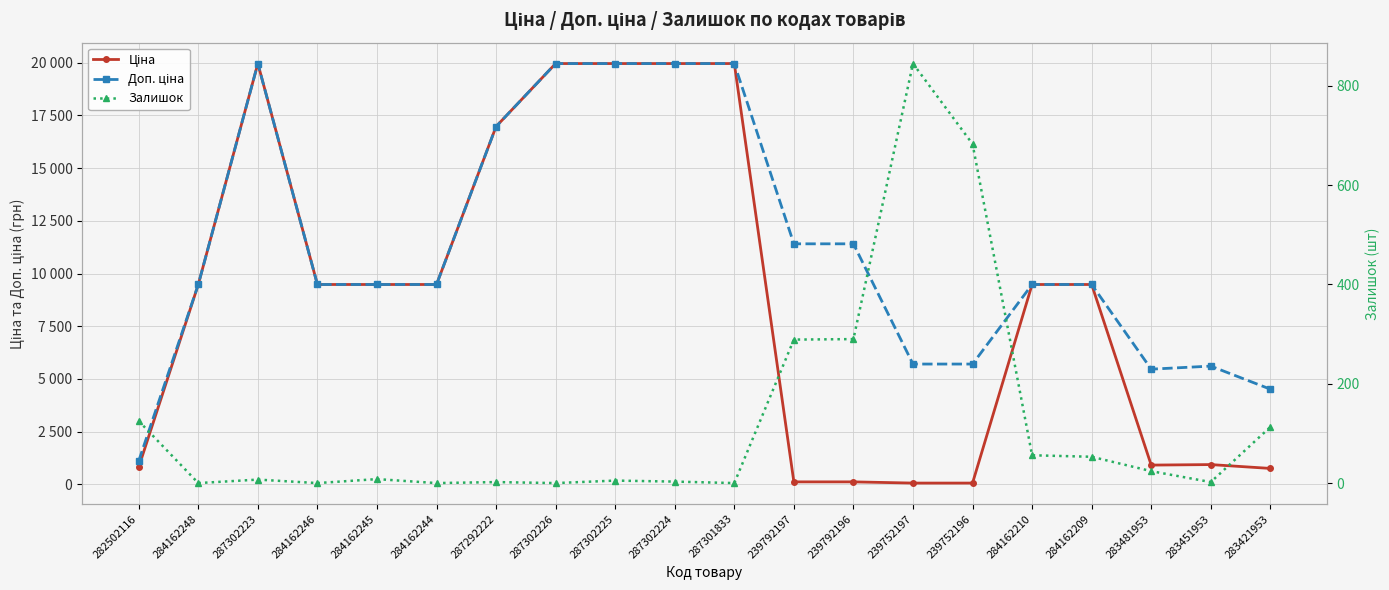

How many data points does each series have?

20